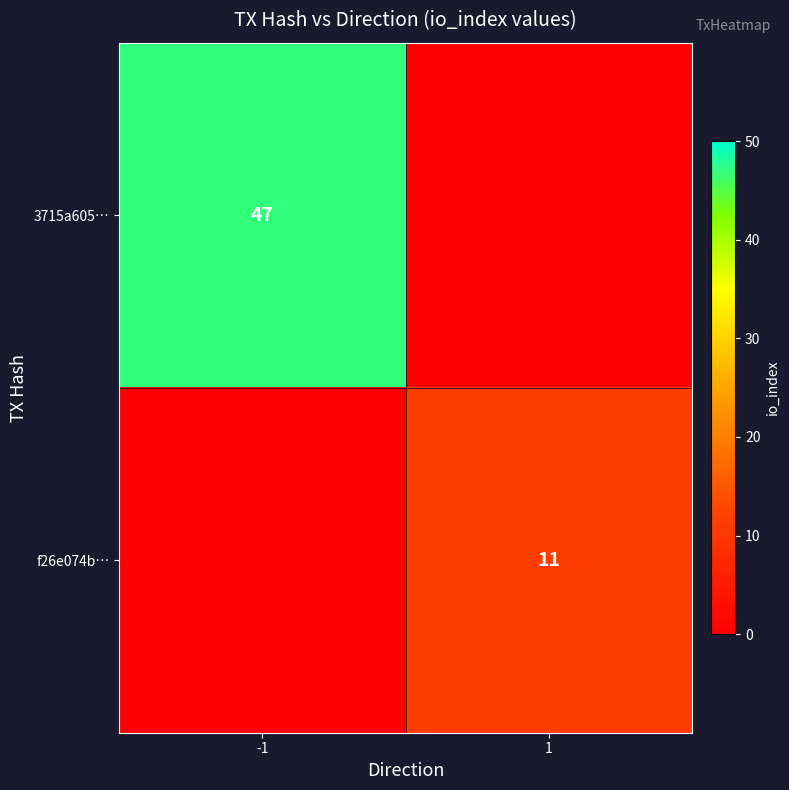

Count the number of data series in this chart.

2